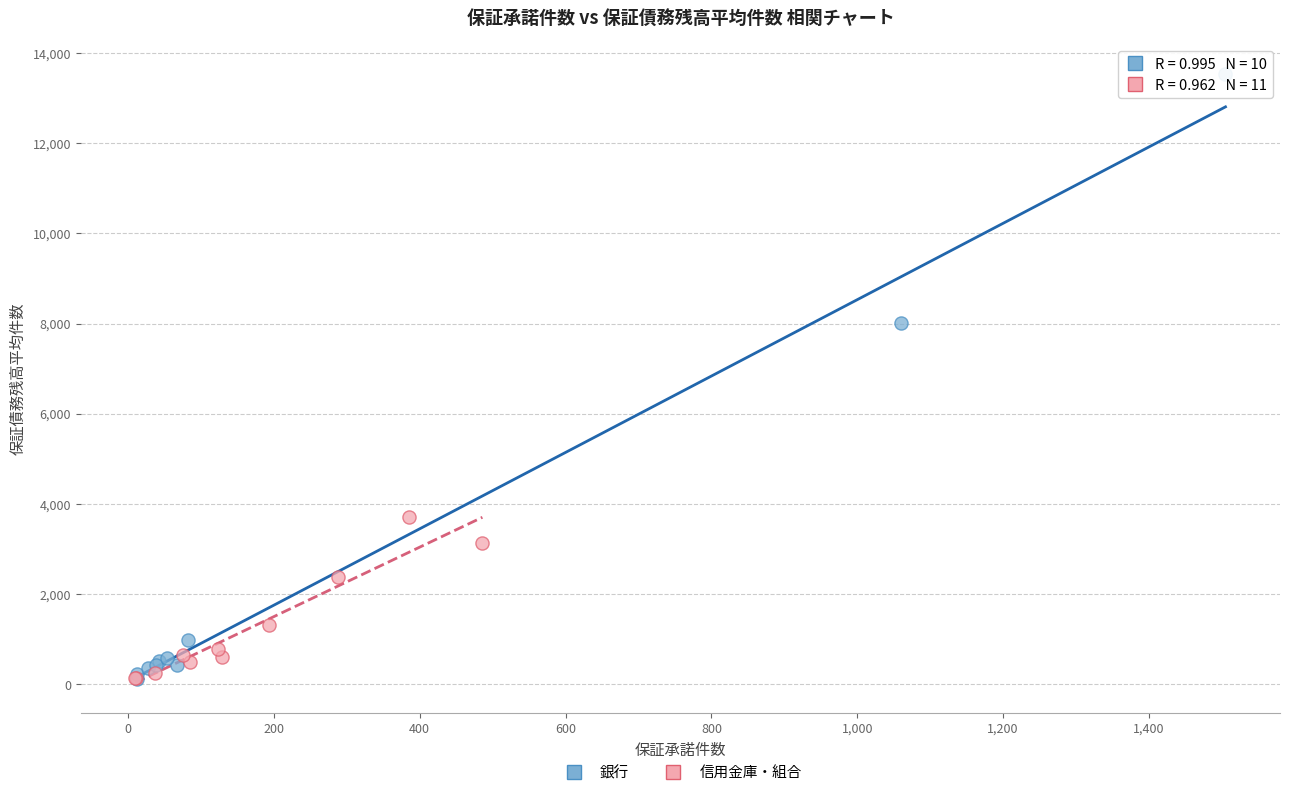

Which series has the widest spread of Y values?

銀行